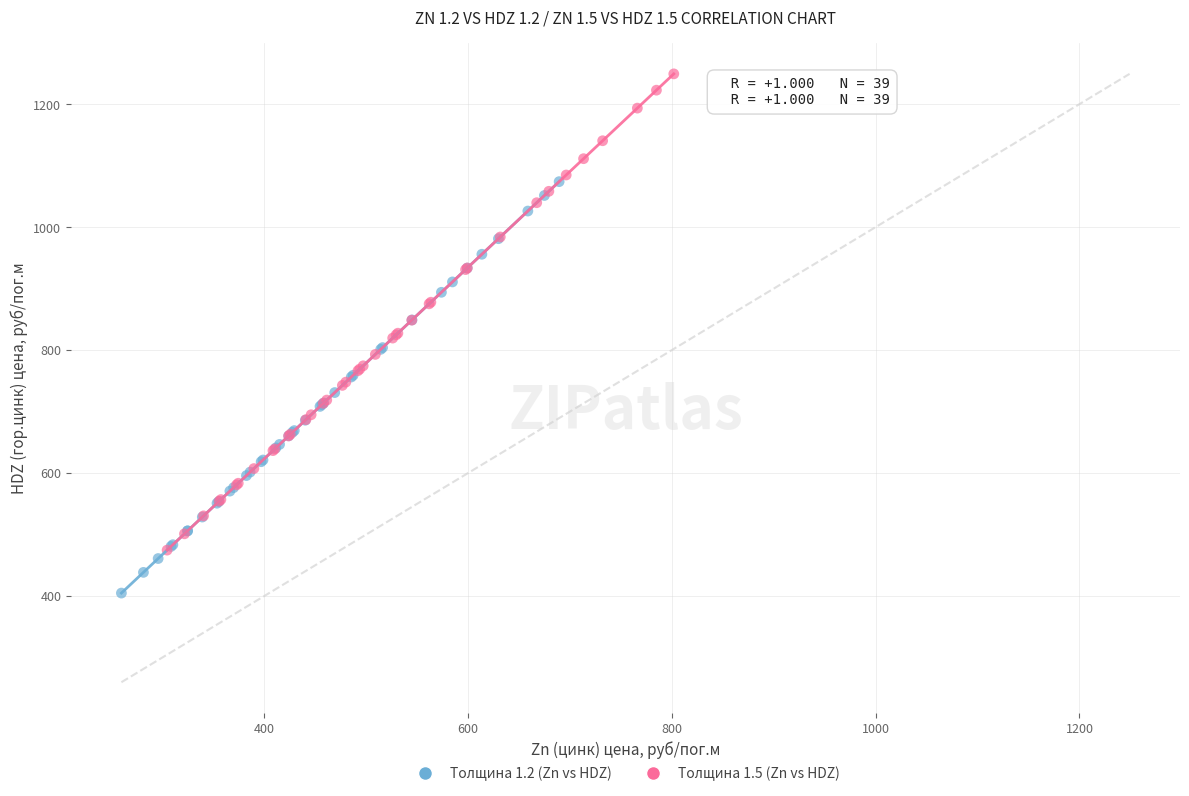

Which series reaches the minimum Y coordinate?

Толщина 1.2 (Zn vs HDZ)